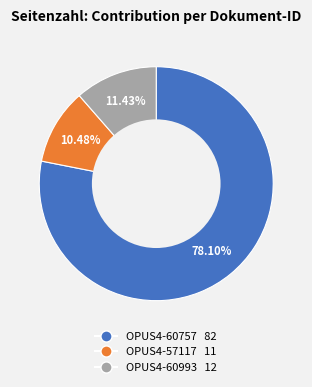

To the nearest percent, what is the average slice percentage?

33%